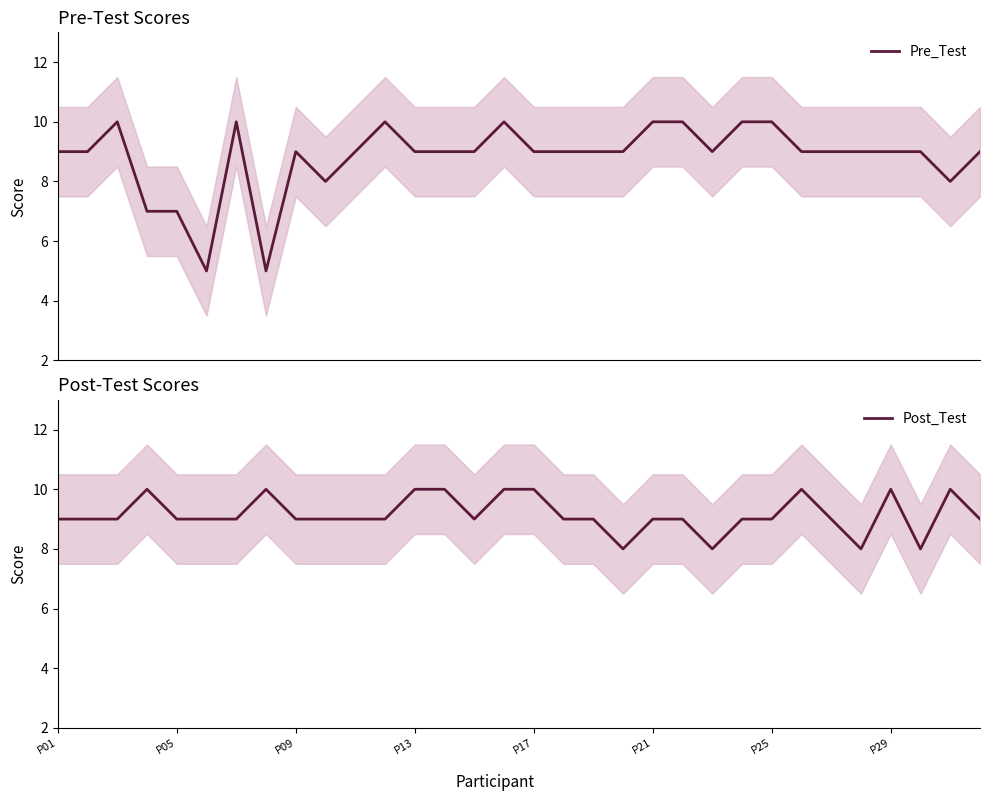

Is it true that Post_Test equals 4 at P25?

False